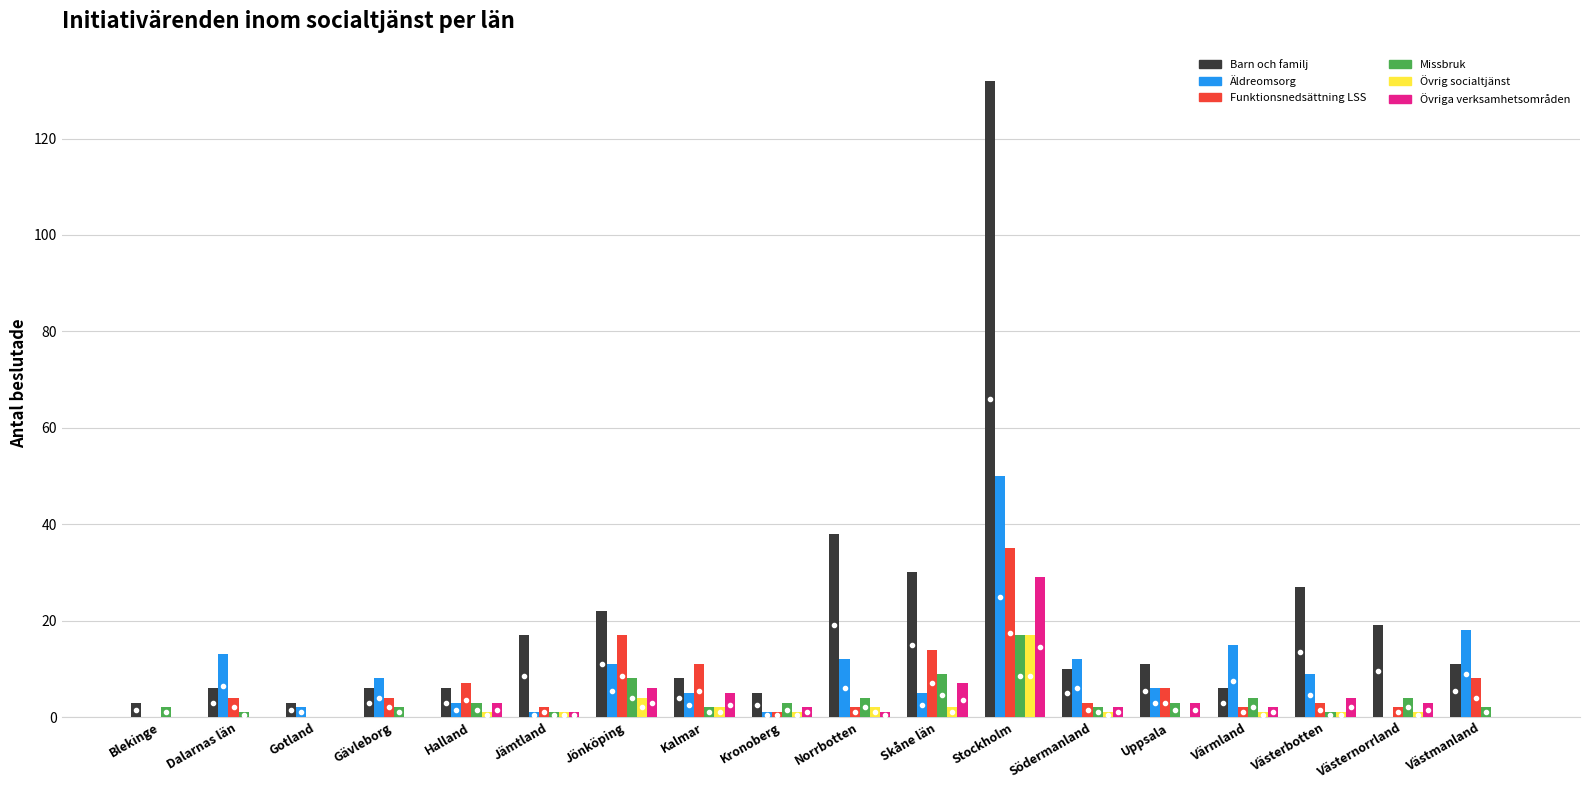

What is the sum of the Äldreomsorg values at Halland and Västerbotten?

12